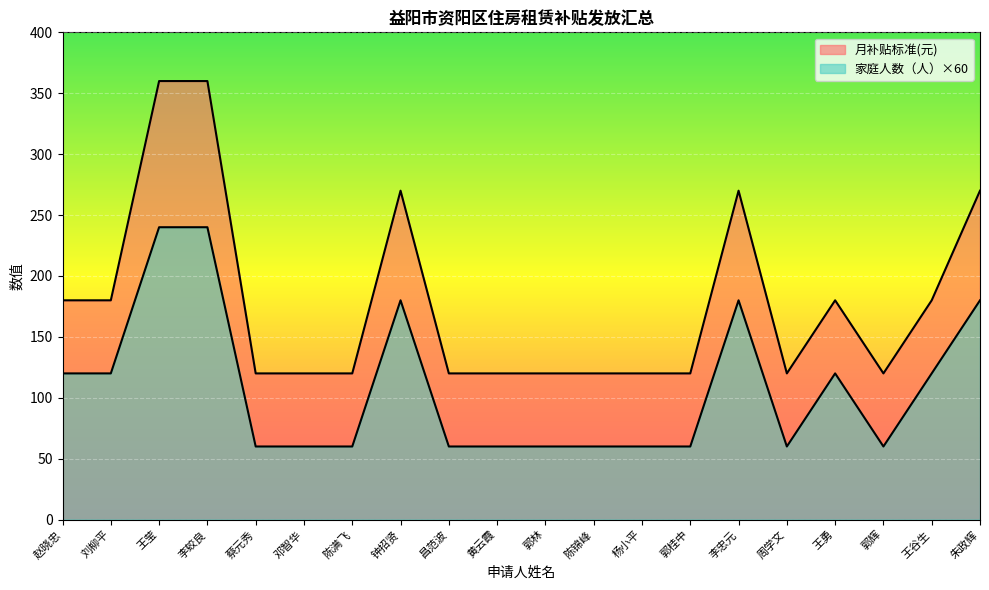

What is the sum of all 月补贴标准(元) values?

3570